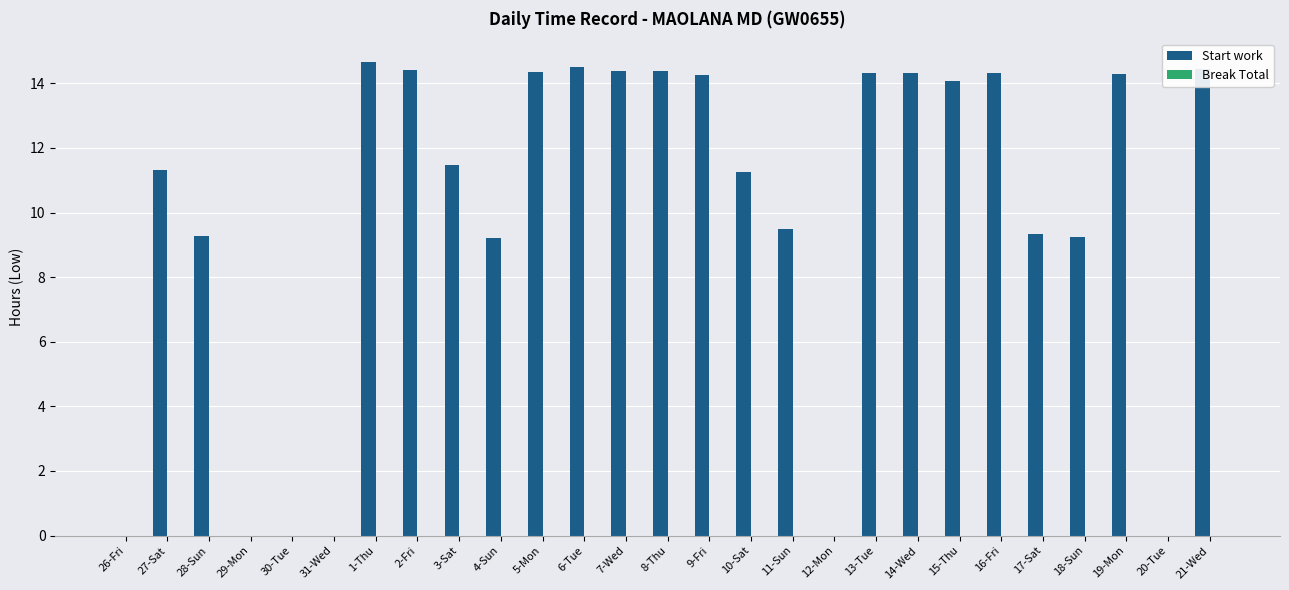

What is the maximum value shown in the chart?

14.7